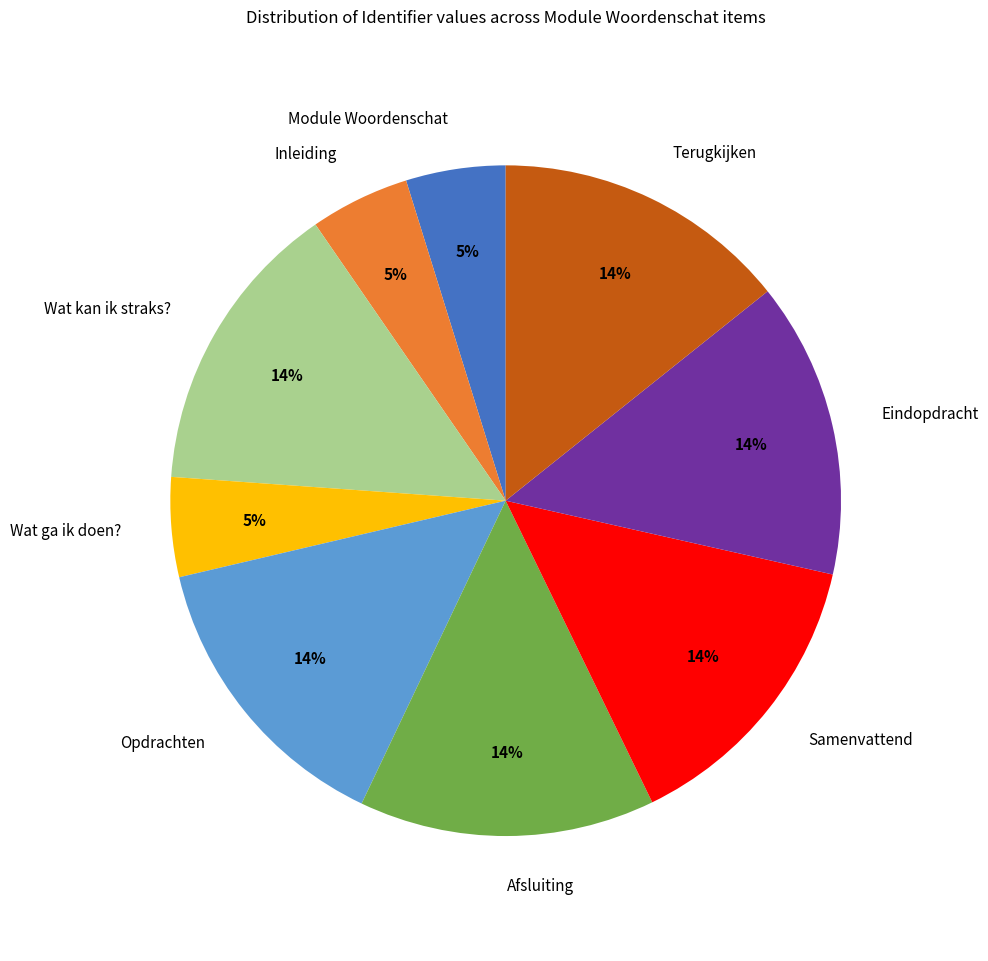

To the nearest percent, what percentage of the pie is Wat ga ik doen??

5%